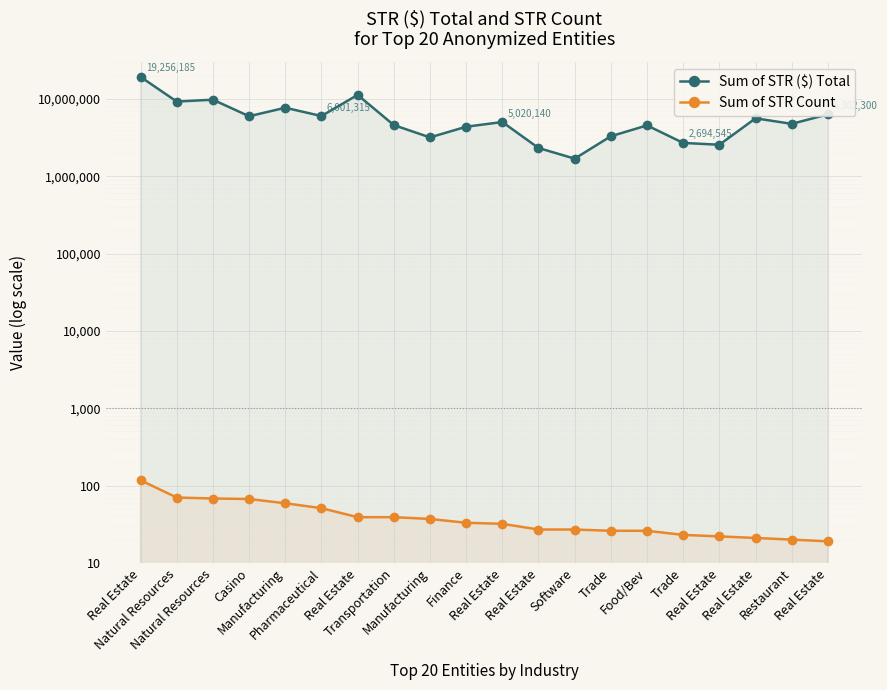

Reading left to right, list all the values displayed in this chart.

Sum of STR ($) Total: Real Estate=19256185	Natural Resources=9233185	Natural Resources=9759980	Casino=5964580	Manufacturing=7681280	Pharmaceutical=6001315	Real Estate=11255090	Transportation=4583275	Manufacturing=3176235	Finance=4363680	Real Estate=5020140	Real Estate=2317300	Software=1686940	Trade=3285990	Food/Bev=4540890	Trade=2694545	Real Estate=2552130	Real Estate=5605345	Restaurant=4756335	Real Estate=6302300
Sum of STR Count: Real Estate=117	Natural Resources=70	Natural Resources=68	Casino=67	Manufacturing=59	Pharmaceutical=51	Real Estate=39	Transportation=39	Manufacturing=37	Finance=33	Real Estate=32	Real Estate=27	Software=27	Trade=26	Food/Bev=26	Trade=23	Real Estate=22	Real Estate=21	Restaurant=20	Real Estate=19